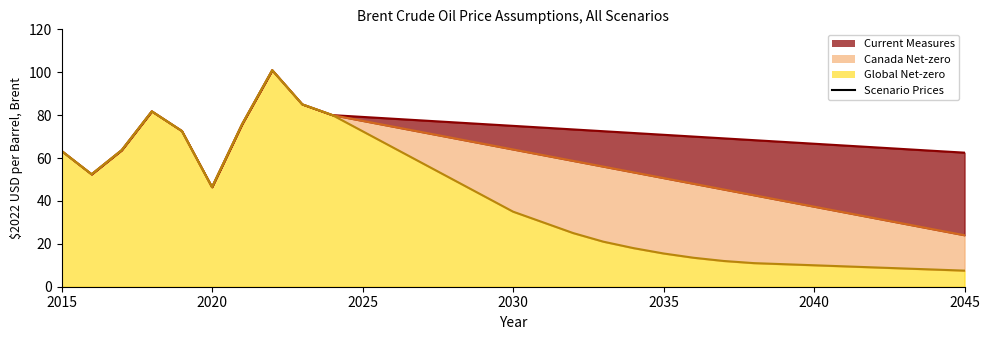

True or false: Global Net-zero Line and Canada Net-zero Line cross at least once.

False